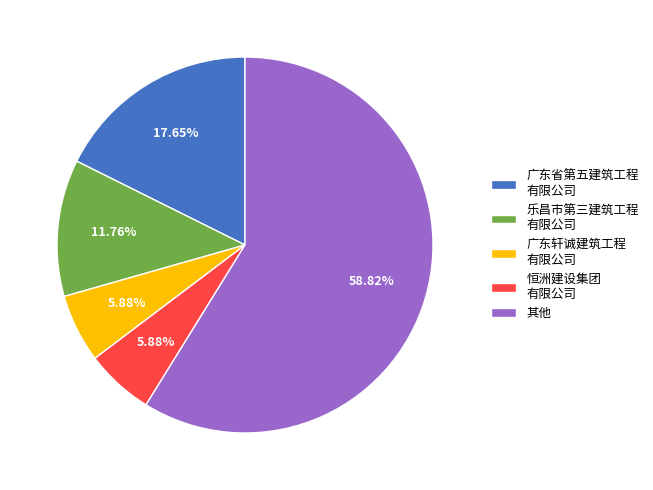

Does any single category account for the majority?

Yes